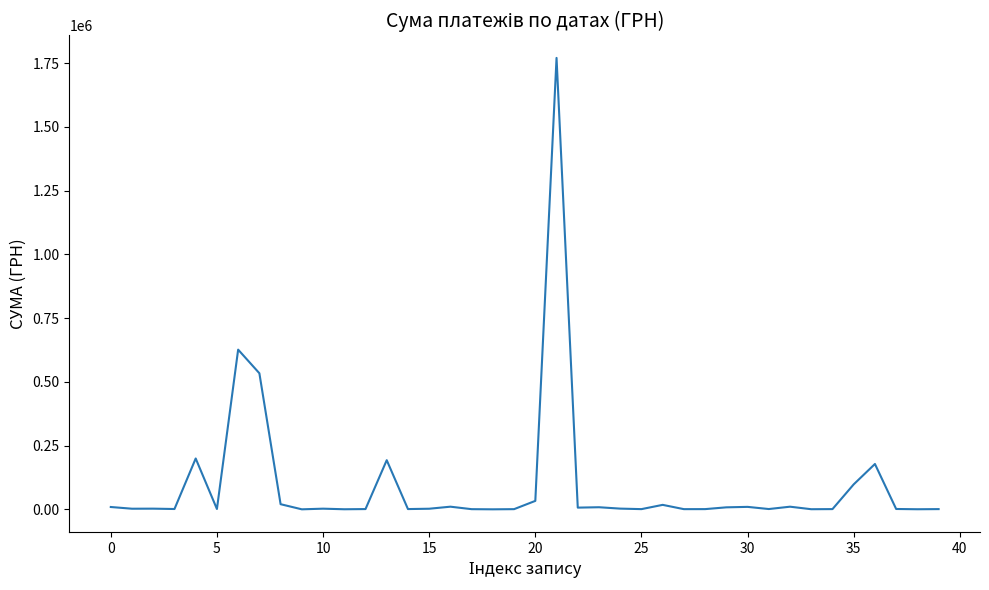

What is the greatest value displayed?

1770452.4